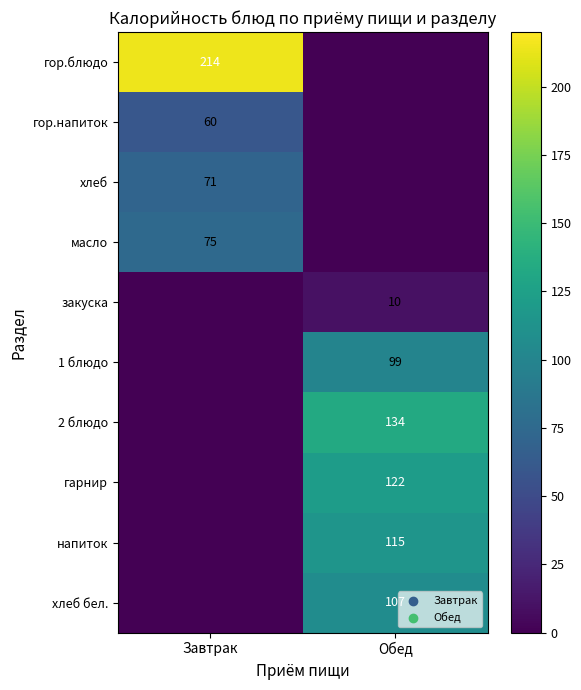

Is it true that гарнир equals 189 at Обед?

False